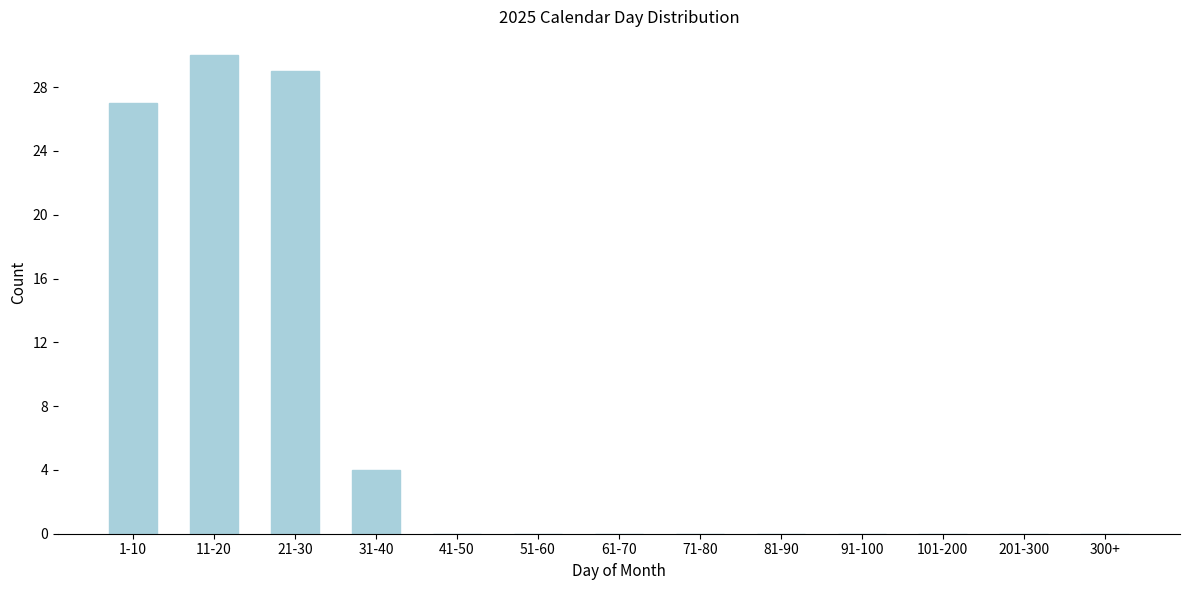

Reading left to right, list all the values displayed in this chart.

1-10=27	11-20=30	21-30=29	31-40=4	41-50=0	51-60=0	61-70=0	71-80=0	81-90=0	91-100=0	101-200=0	201-300=0	300+=0